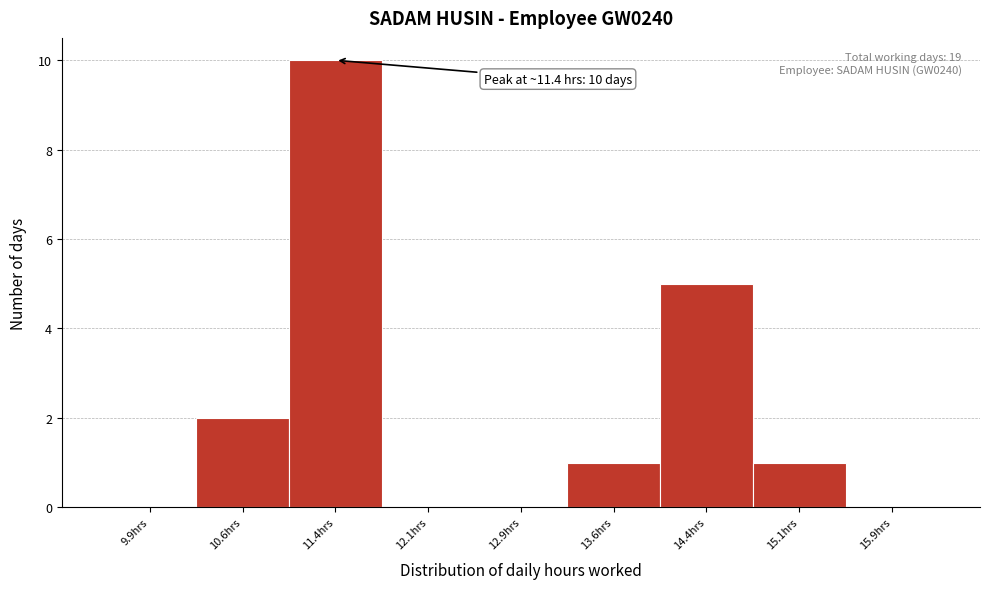

Over which range of the x-axis is the bar tallest?

11.00 to 11.75